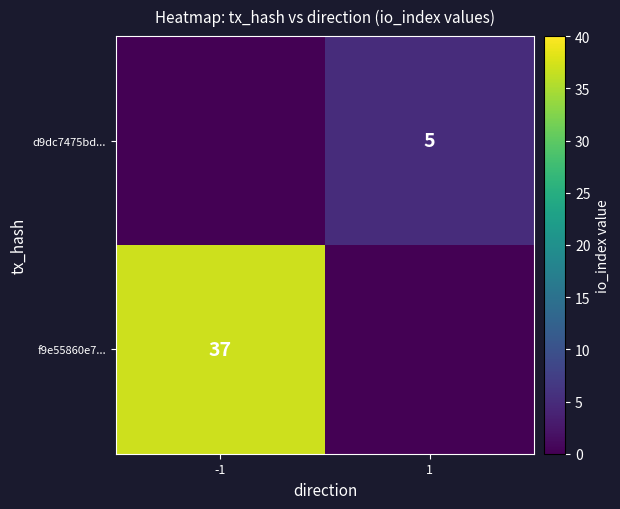

True or false: f9e55860e7... has a value of 37 at -1.

True